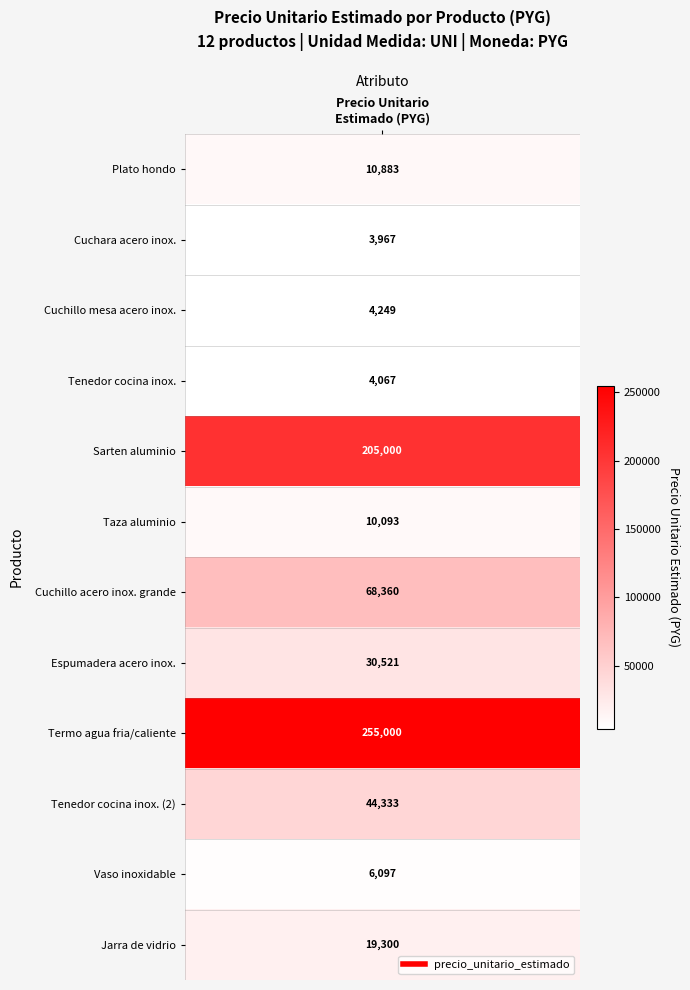

What is the sum of the values at 4 and 7?

235521